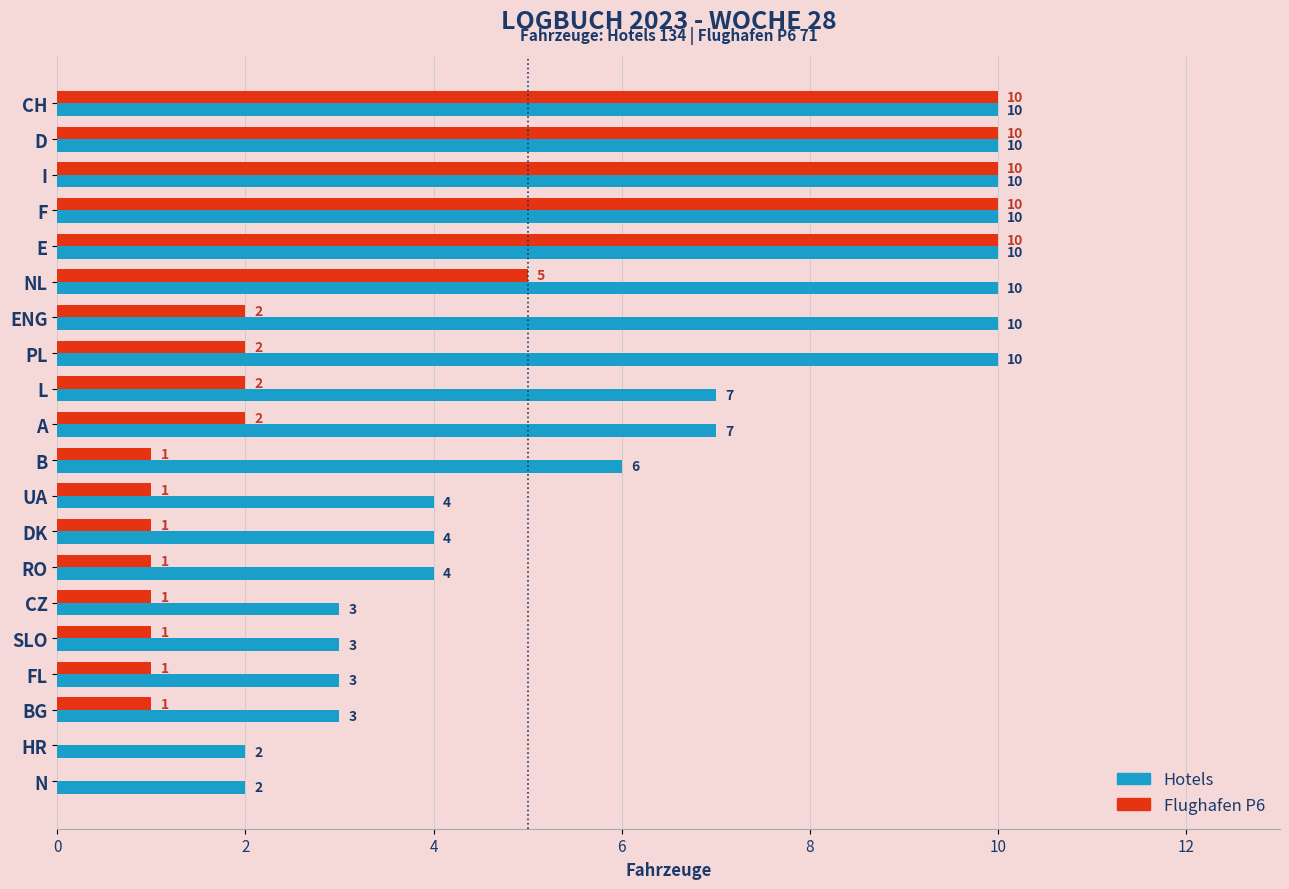

What is the sum of all Flughafen P6 values?

71